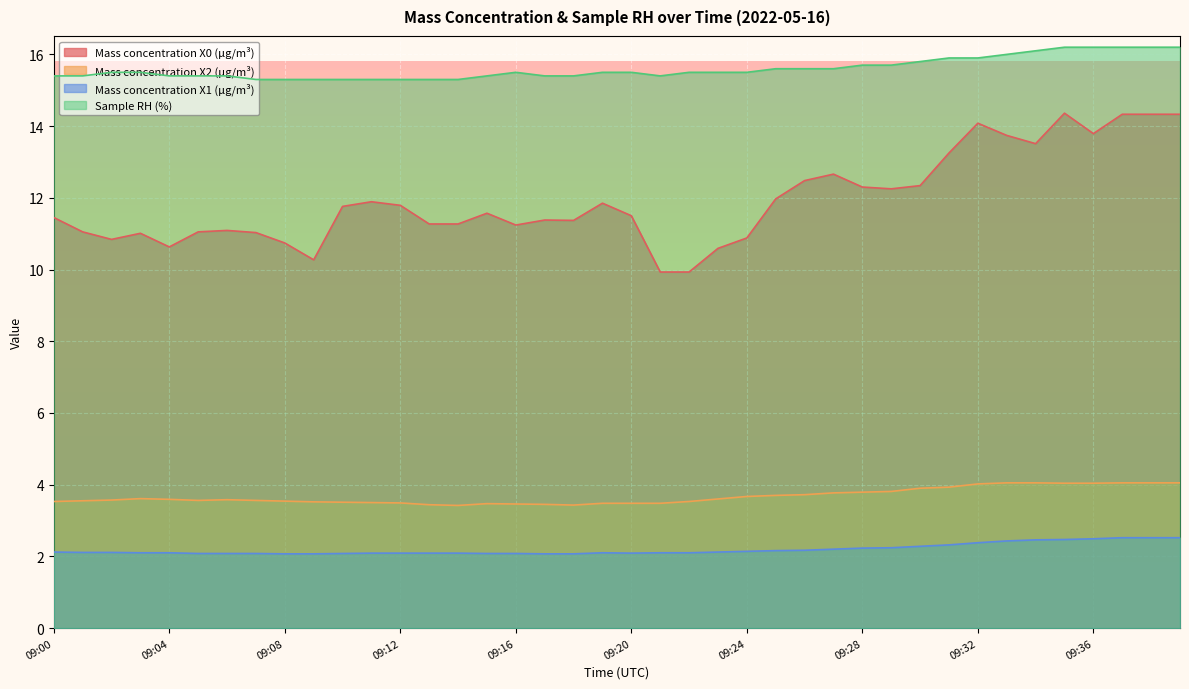

Reading right to left, list all the values displayed in this chart.

Mass concentration X0 (μg/m³): 14.3	14.3	14.3	13.8	14.4	13.5	13.7	14.1	13.2	12.3	12.2	12.3	12.7	12.5	12.0	10.9	10.6	9.9	9.9	11.5	11.8	11.4	11.4	11.2	11.6	11.3	11.3	11.8	11.9	11.8	10.3	10.7	11.0	11.1	11.1	10.6	11.0	10.8	11.1	11.4
Mass concentration X2 (μg/m³): 4.0	4.0	4.0	4.0	4.0	4.0	4.0	4.0	3.9	3.9	3.8	3.8	3.8	3.7	3.7	3.7	3.6	3.5	3.5	3.5	3.5	3.4	3.5	3.5	3.5	3.4	3.4	3.5	3.5	3.5	3.5	3.5	3.6	3.6	3.6	3.6	3.6	3.6	3.5	3.5
Mass concentration X1 (μg/m³): 2.5	2.5	2.5	2.5	2.5	2.5	2.4	2.4	2.3	2.3	2.2	2.2	2.2	2.2	2.2	2.1	2.1	2.1	2.1	2.1	2.1	2.1	2.1	2.1	2.1	2.1	2.1	2.1	2.1	2.1	2.1	2.1	2.1	2.1	2.1	2.1	2.1	2.1	2.1	2.1
Sample RH (%): 16.2	16.2	16.2	16.2	16.2	16.1	16.0	15.9	15.9	15.8	15.7	15.7	15.6	15.6	15.6	15.5	15.5	15.5	15.4	15.5	15.5	15.4	15.4	15.5	15.4	15.3	15.3	15.3	15.3	15.3	15.3	15.3	15.3	15.4	15.4	15.4	15.5	15.5	15.4	15.4